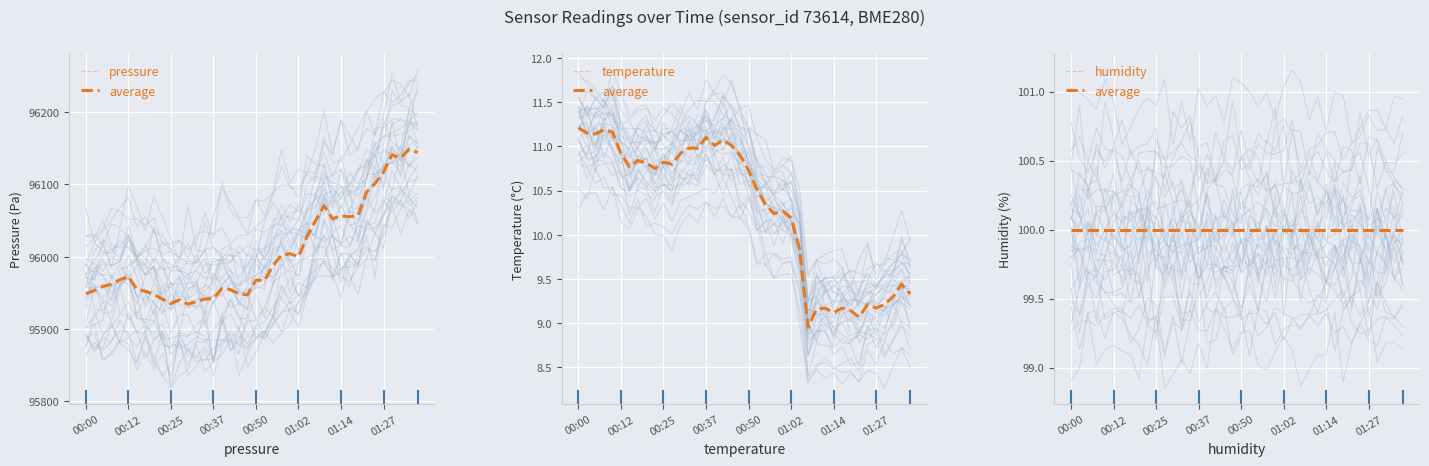

What are all the series names shown in the legend?

pressure, average, temperature, humidity